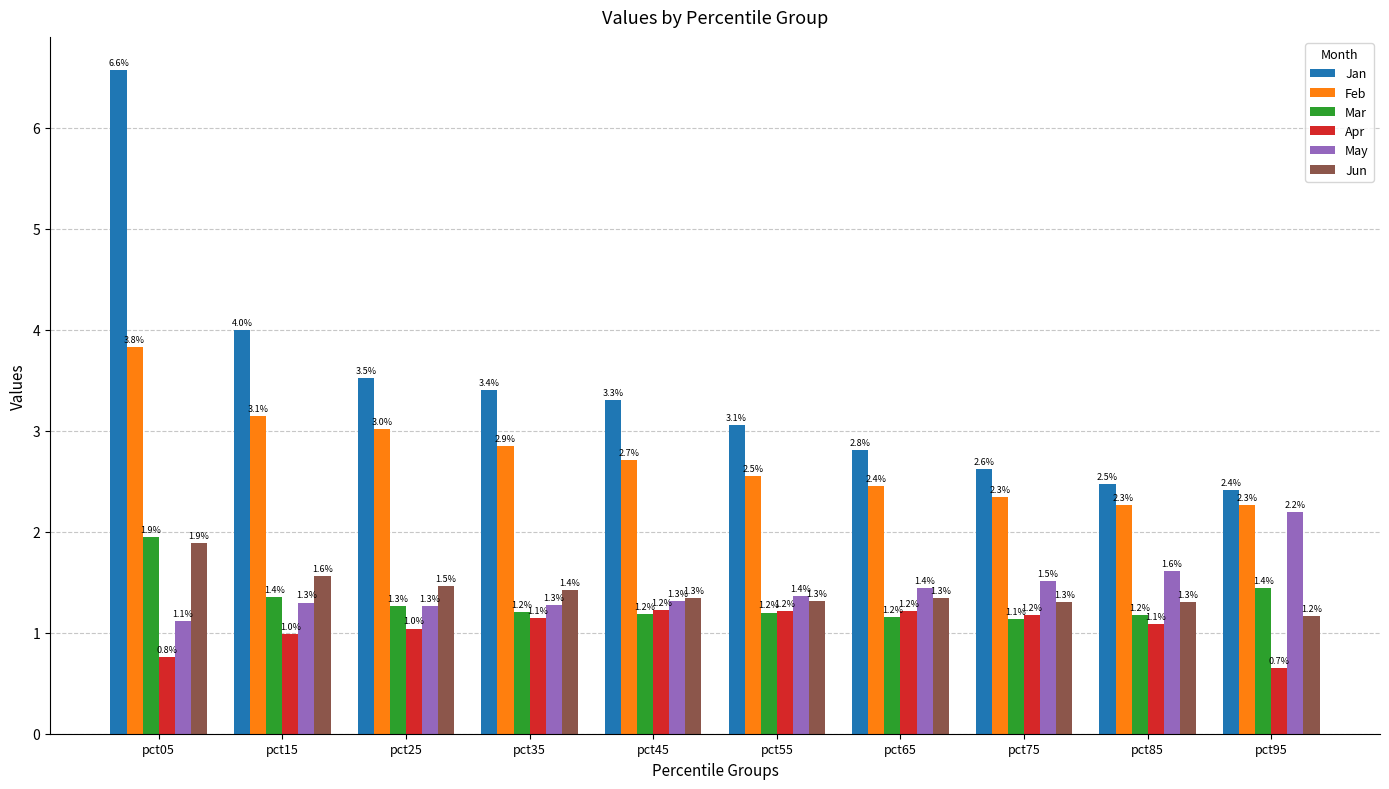

What value does the May series have at pct35?

1.3